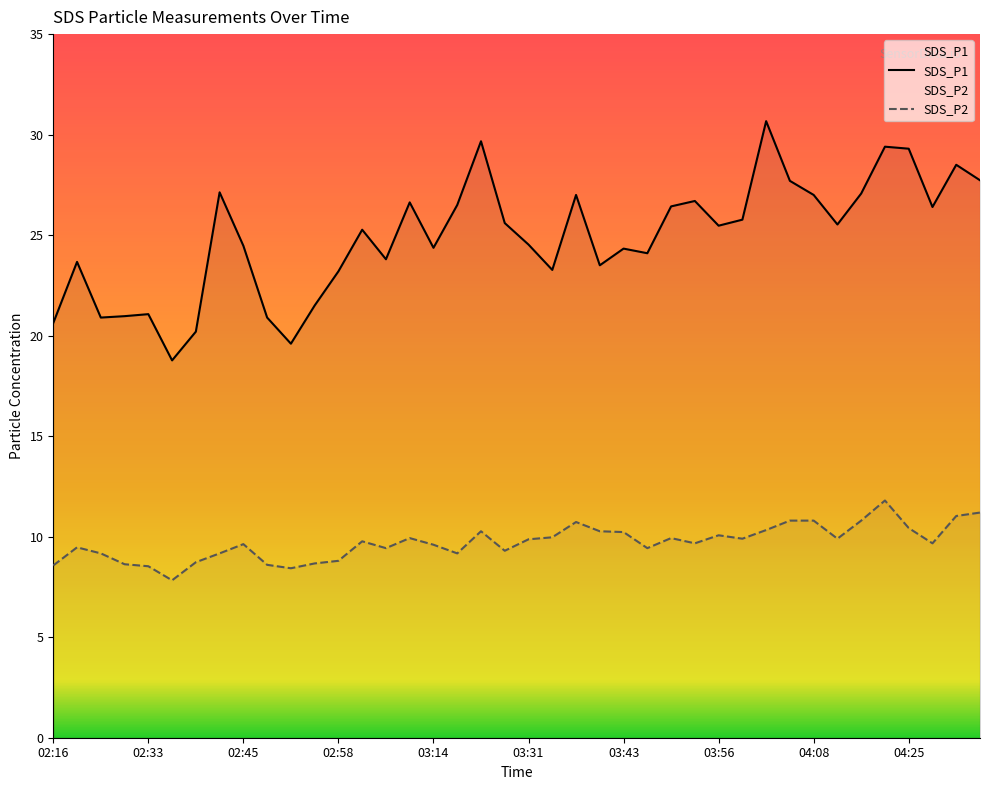

What is the approximate value of SDS_P1 at 02:33?

21.1